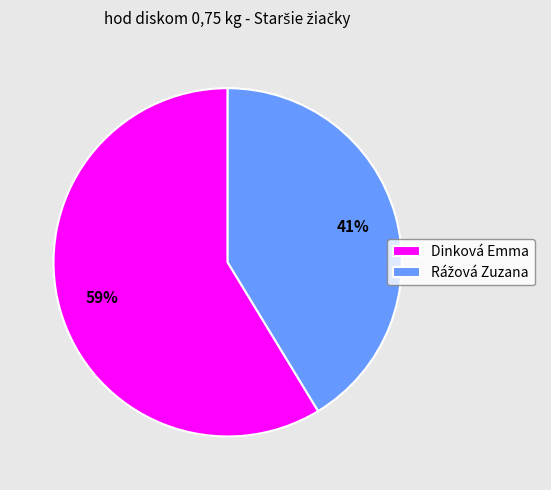

To the nearest percent, what percentage of the pie is Dinková Emma?

59%